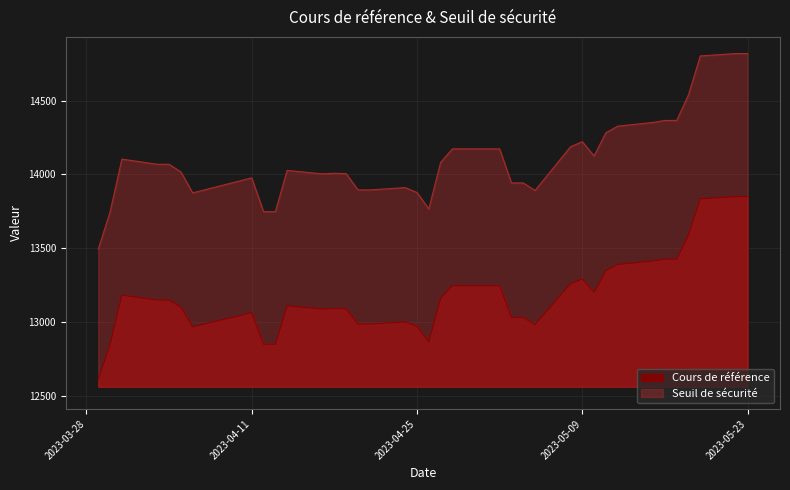

What is the sum of all Seuil de sécurité values?

521646.3